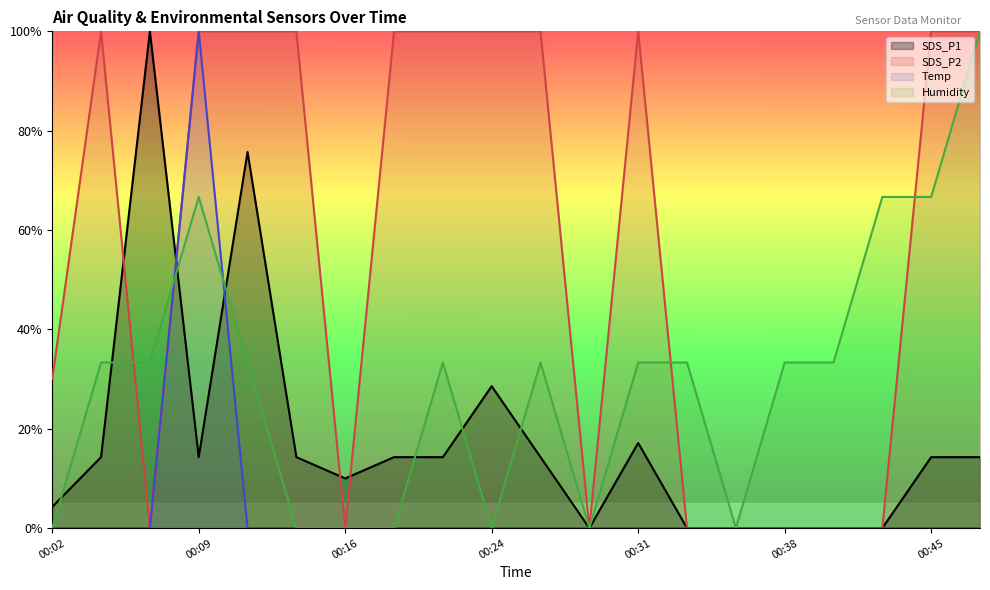

What is the maximum value shown in the chart?

1.0